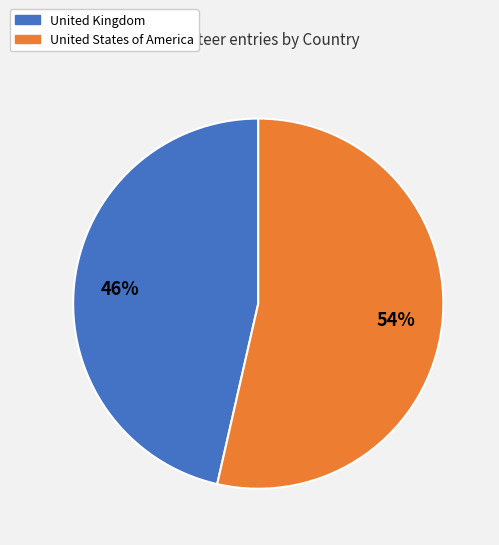

Rank the categories by value from highest to lowest.

United States of America, United Kingdom